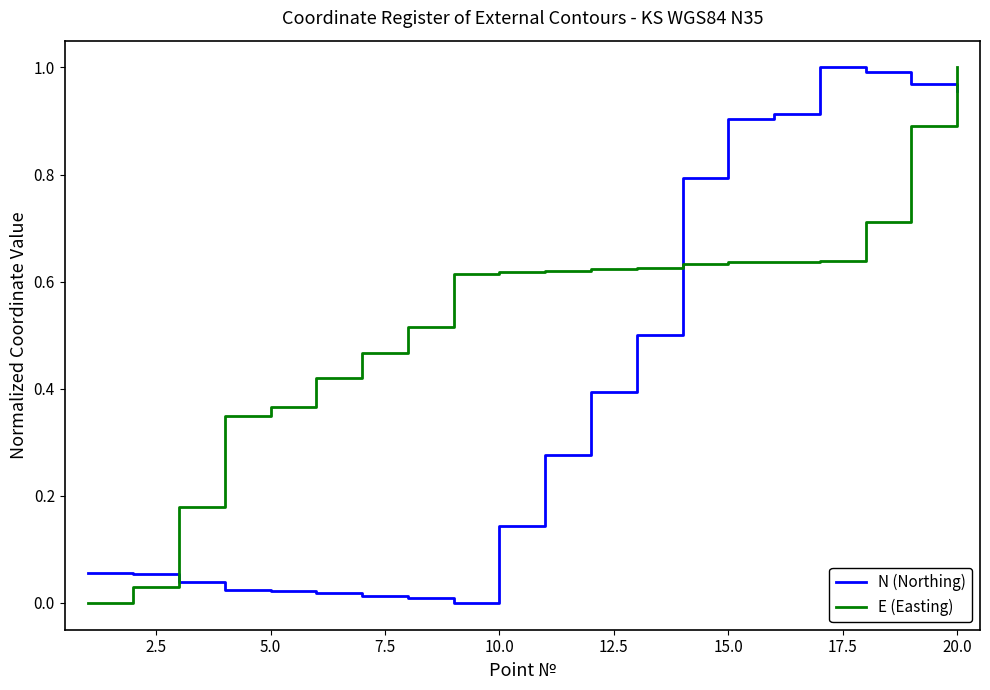

How many values in the N (Northing) series exceed 0?

19